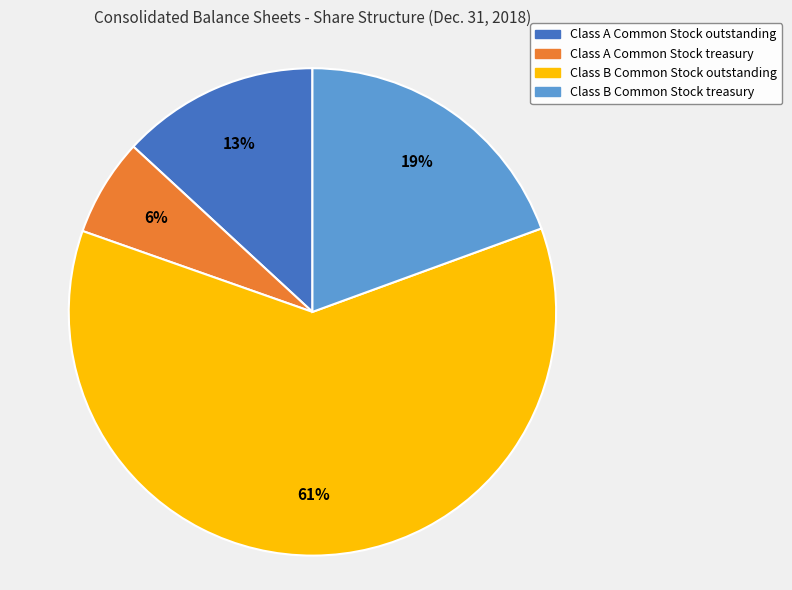

How many segments does this pie chart have?

4